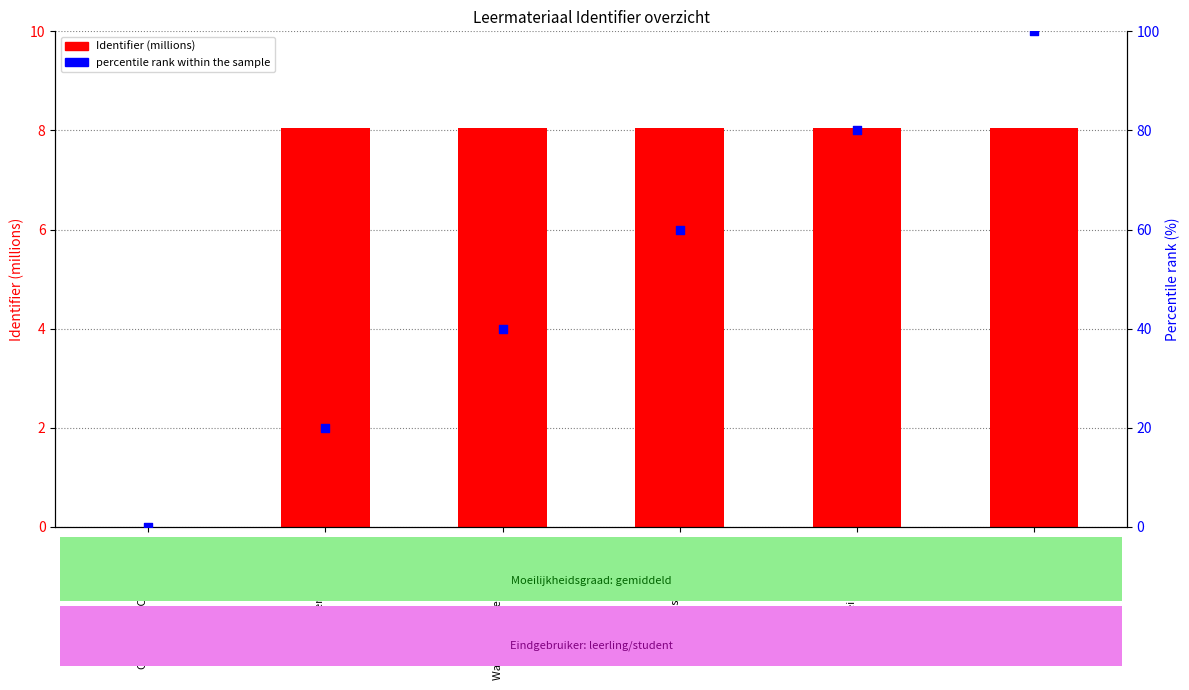

At how many categories does at least one series exceed 25?

4